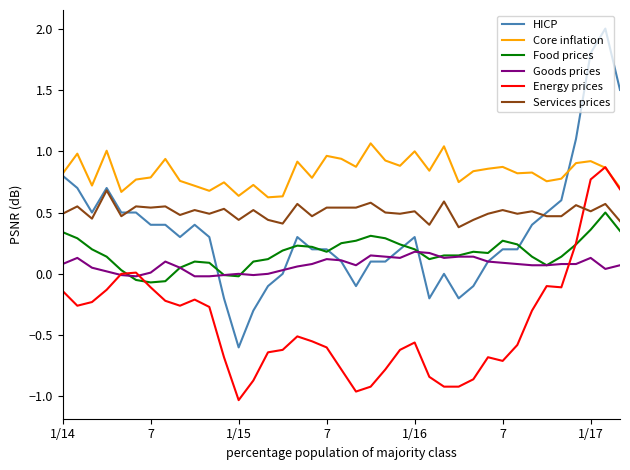

Which series has the largest total across all categories?

Core inflation